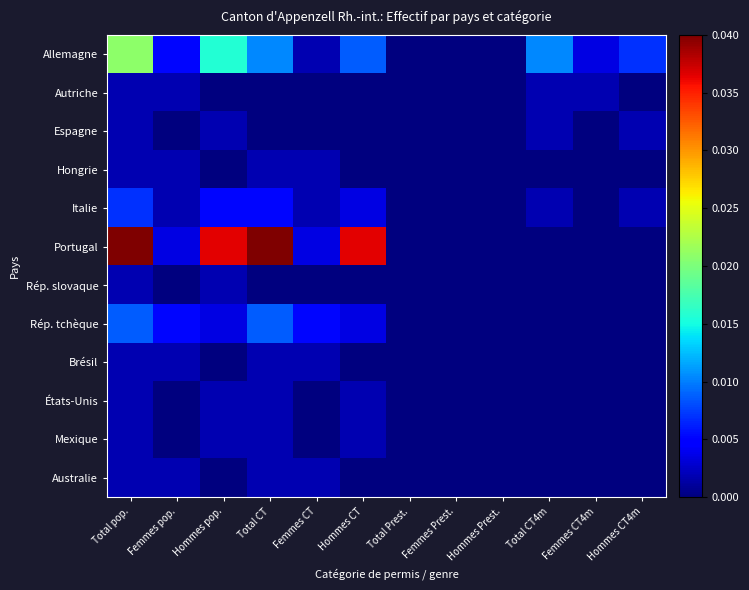

List the series in order of their peak value, highest first.

Portugal, Allemagne, Rép. tchèque, Italie, Autriche, Espagne, Hongrie, Rép. slovaque, Brésil, États-Unis, Mexique, Australie